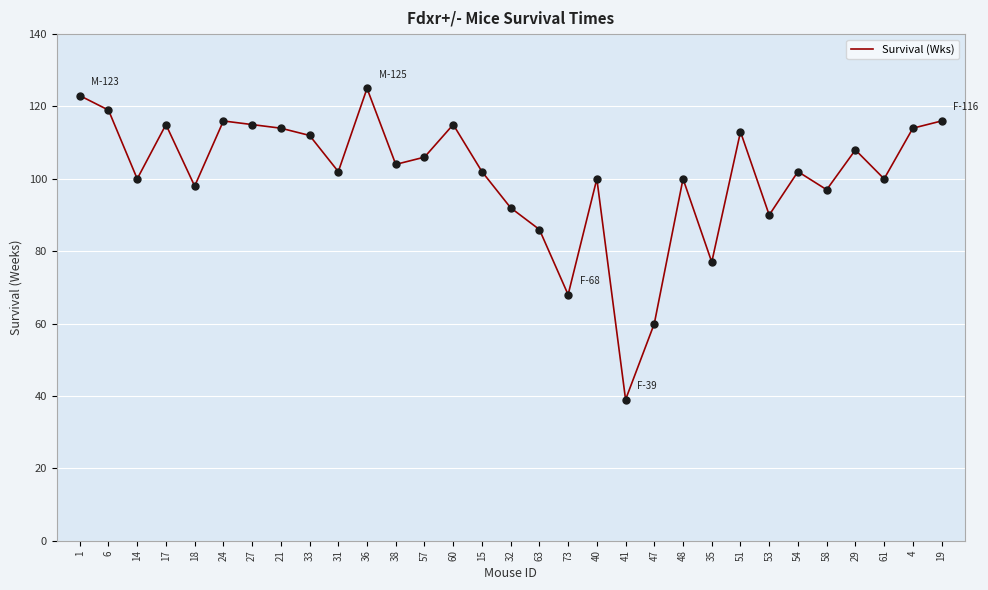

Which label corresponds to the smallest value in the chart?

41